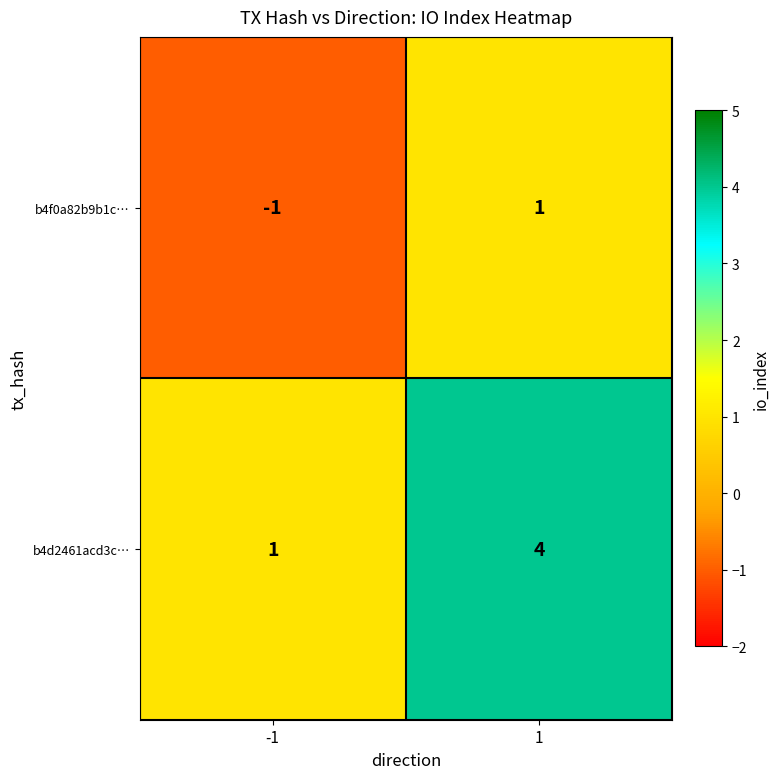

Which series has the largest total across all categories?

b4d2461acd3c…